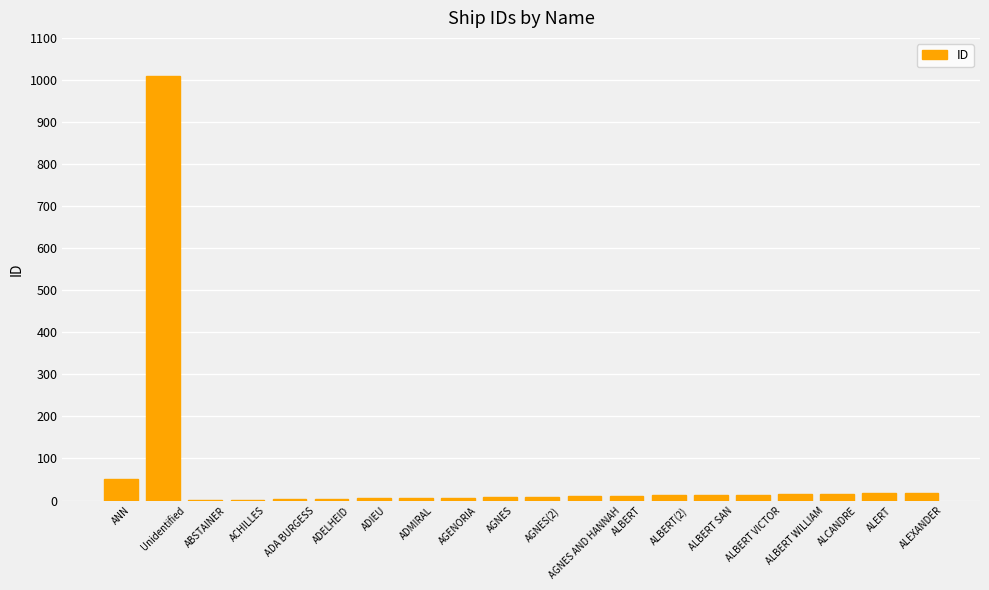

Where does the data first go above 11?

ANN